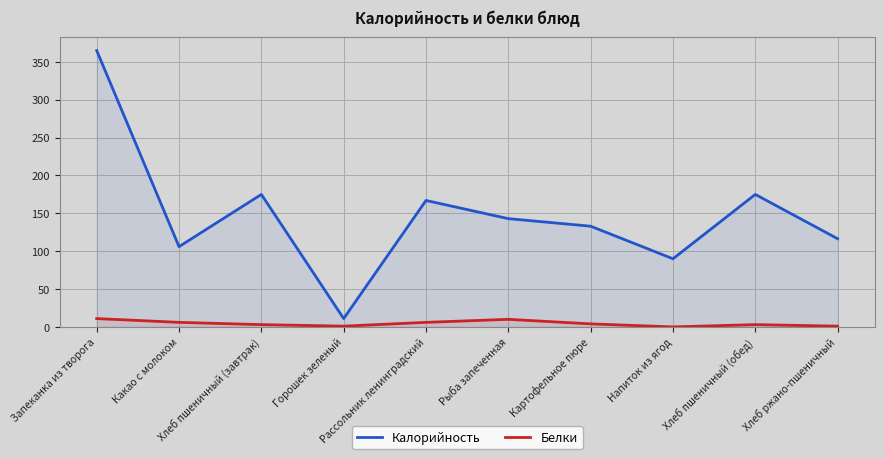

What is the value of the Калорийность point at the 8th from the left?

90.0